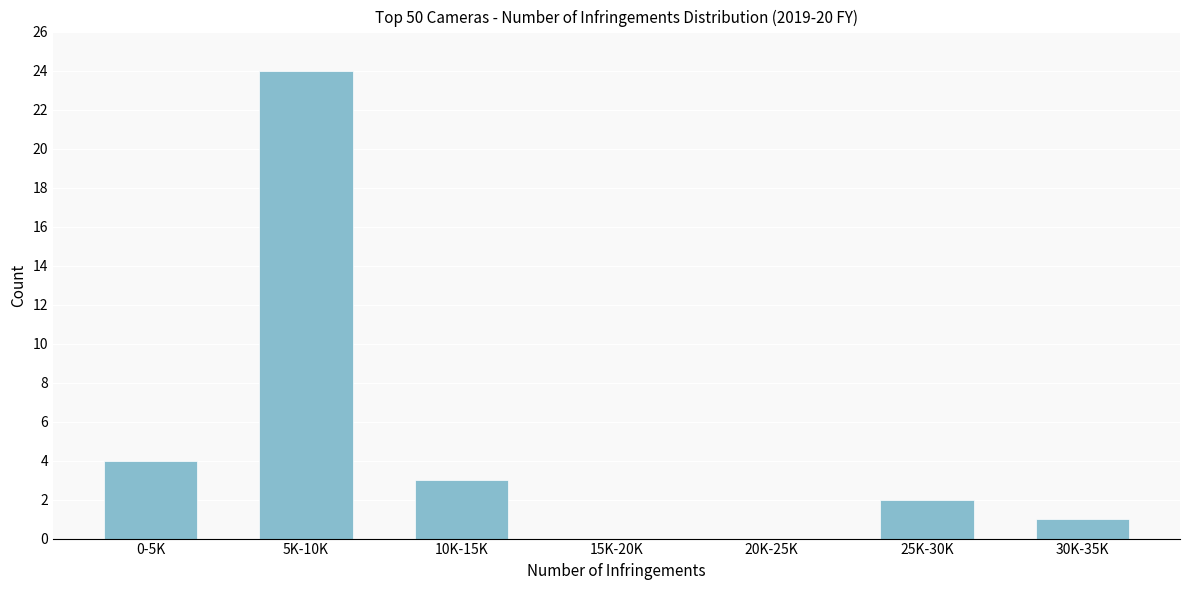

Reading left to right, extract all data points from this chart.

0-5K=4	5K-10K=24	10K-15K=3	15K-20K=0	20K-25K=0	25K-30K=2	30K-35K=1